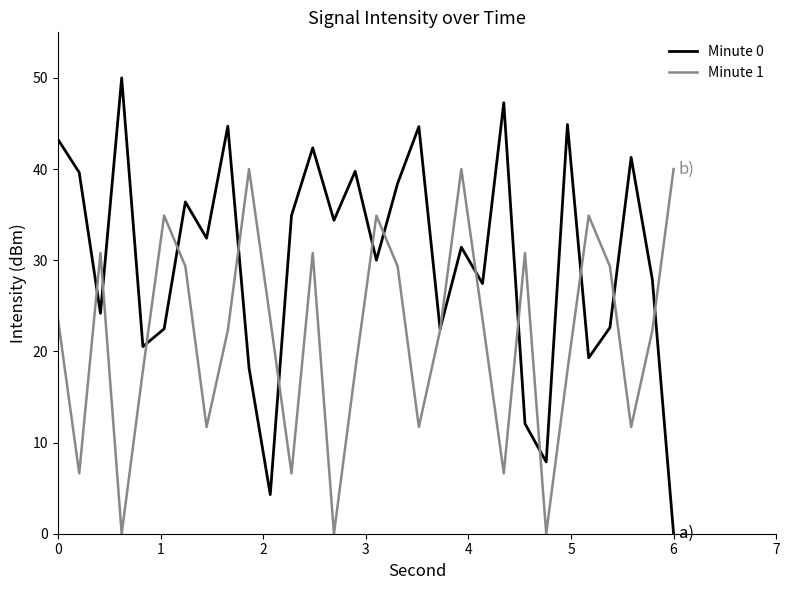

Which series has the widest spread of values?

Minute 0